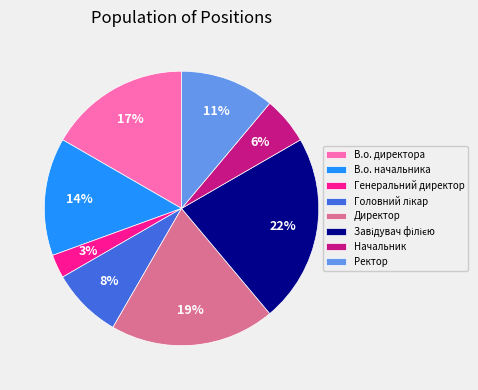

How many slices are in this pie chart?

8